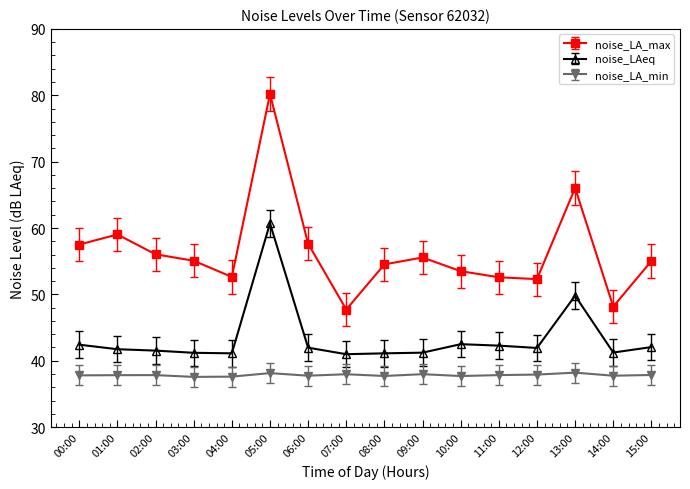

Which series changed the most between 05:00 and 07:00?

noise_LA_max